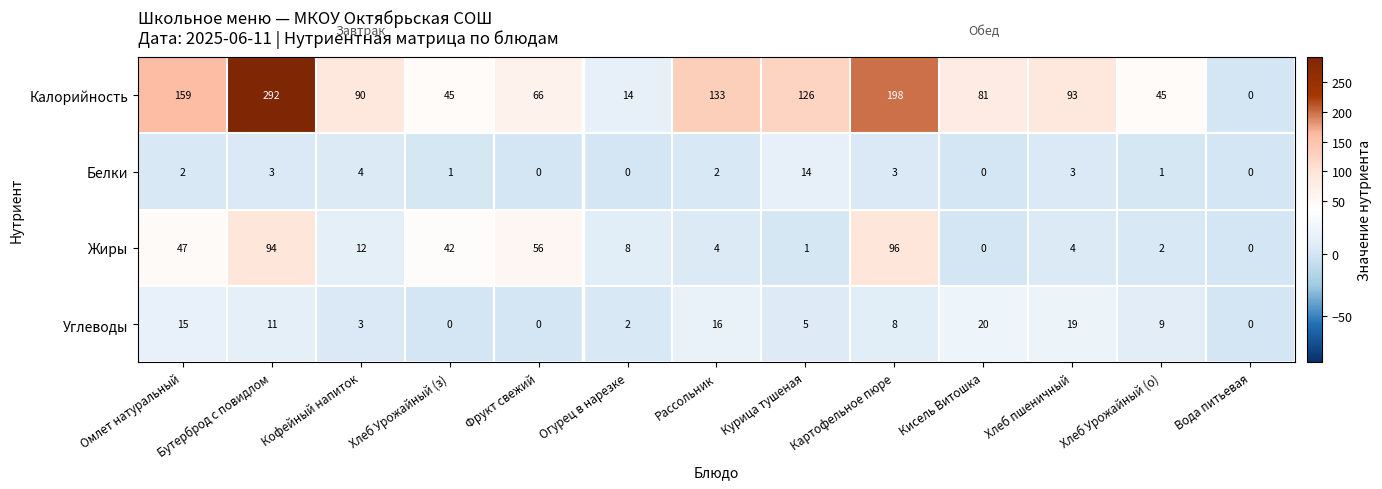

At how many categories does at least one series exceed 27?

11